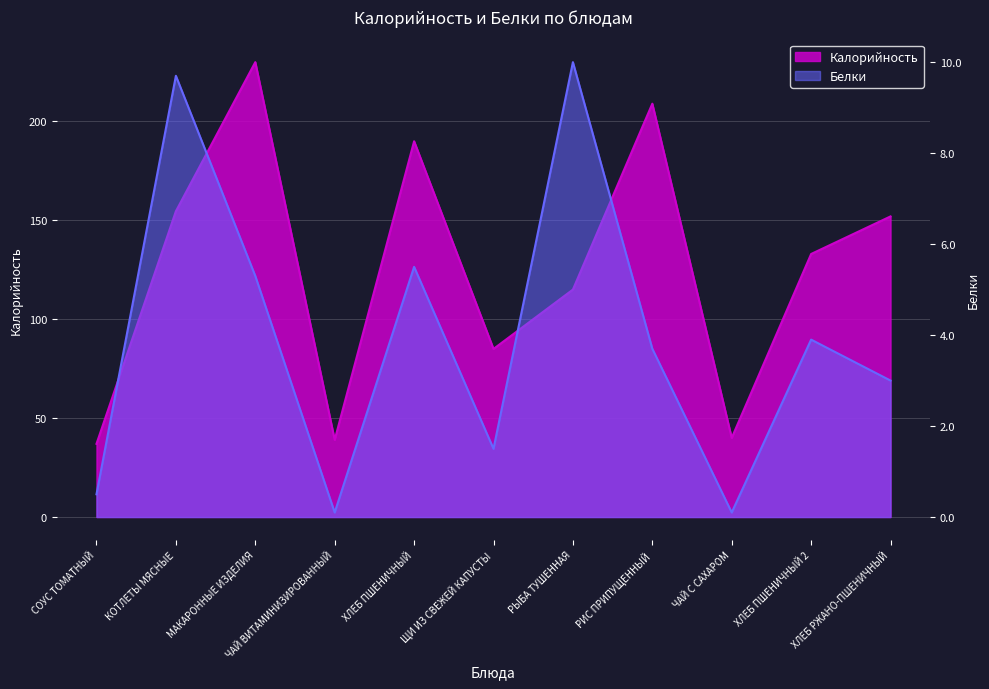

What is the sum of all Калорийность values?

1384.6